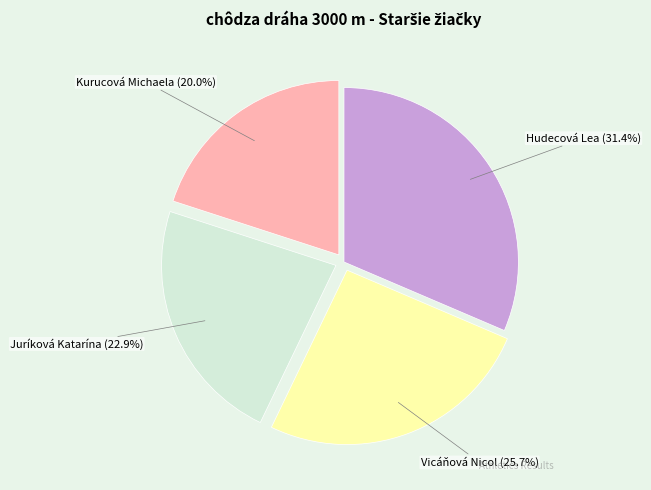

Rank the categories by value from highest to lowest.

Hudecová Lea, Vicáňová Nicol, Juríková Katarína, Kurucová Michaela